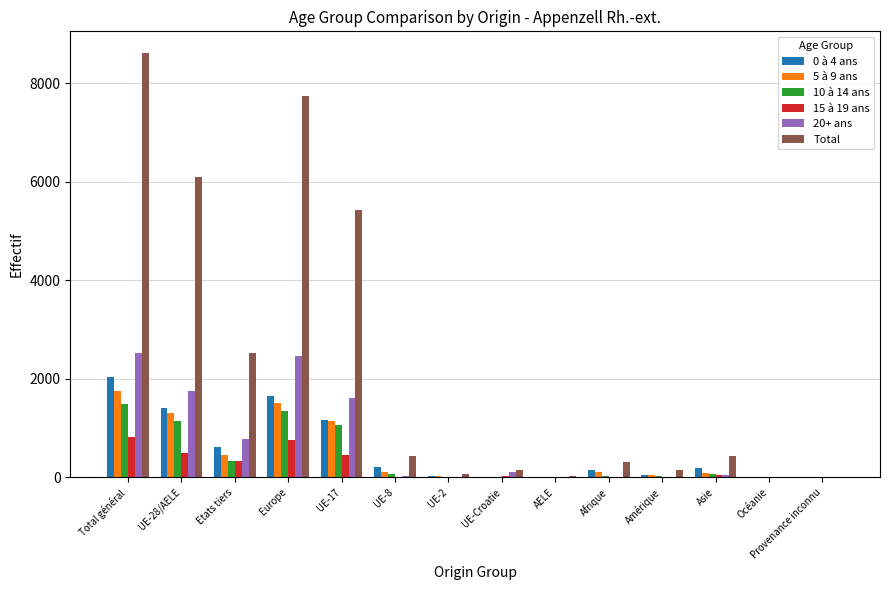

Is the value of Total at AELE greater than the value of 0 à 4 ans at UE-28/AELE?

No